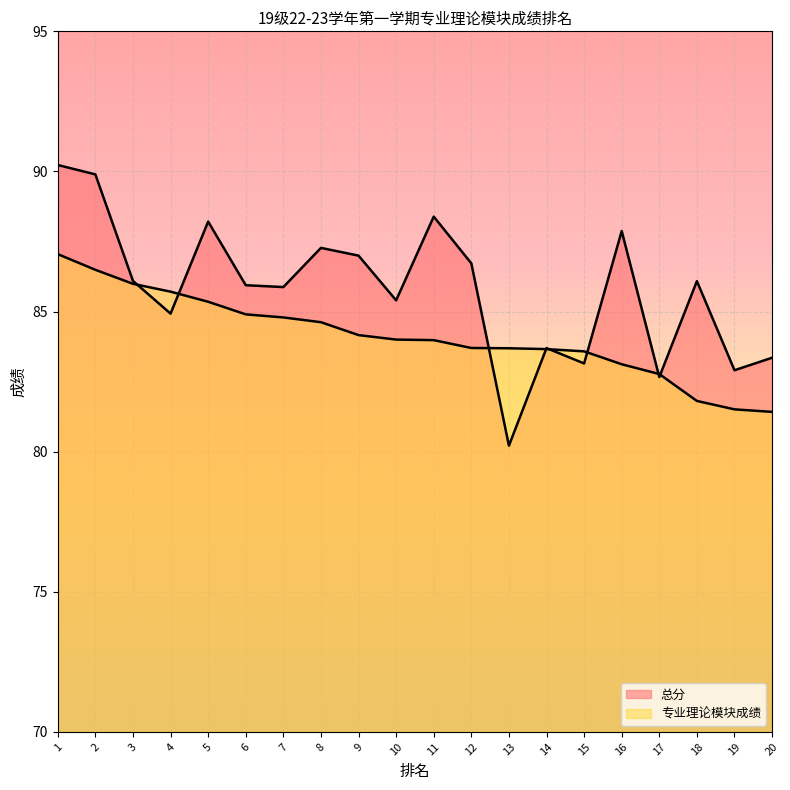

Where is 专业理论模块成绩 nearest to the value 84?

10